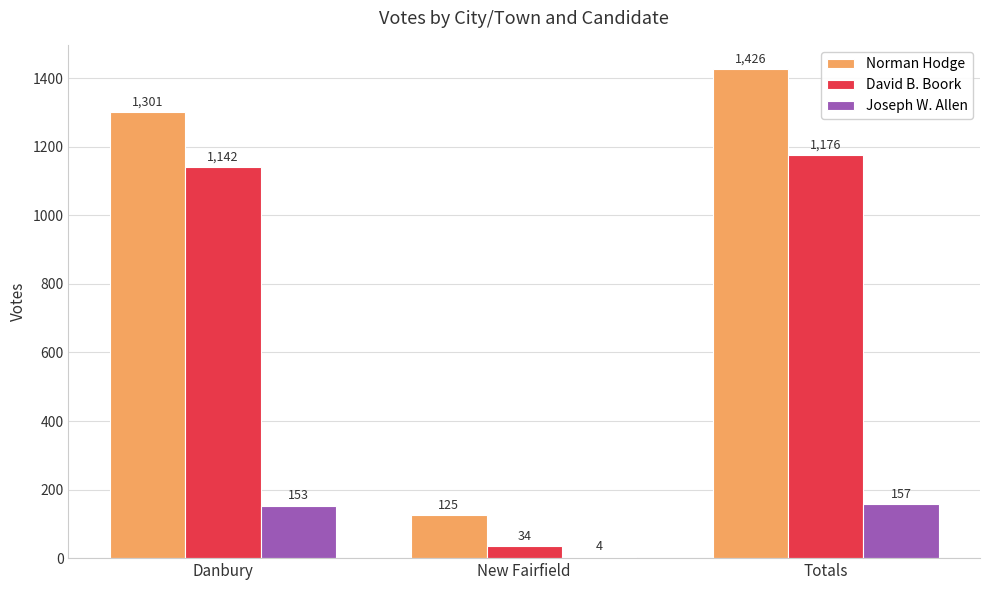

Which series changed the most between Danbury and Totals?

Norman Hodge